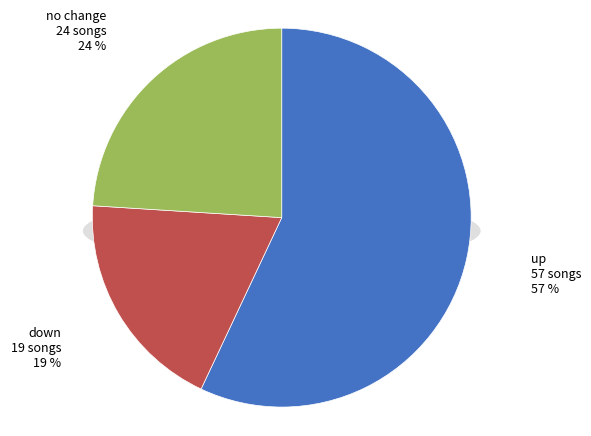

Which category has the biggest portion of the pie?

up